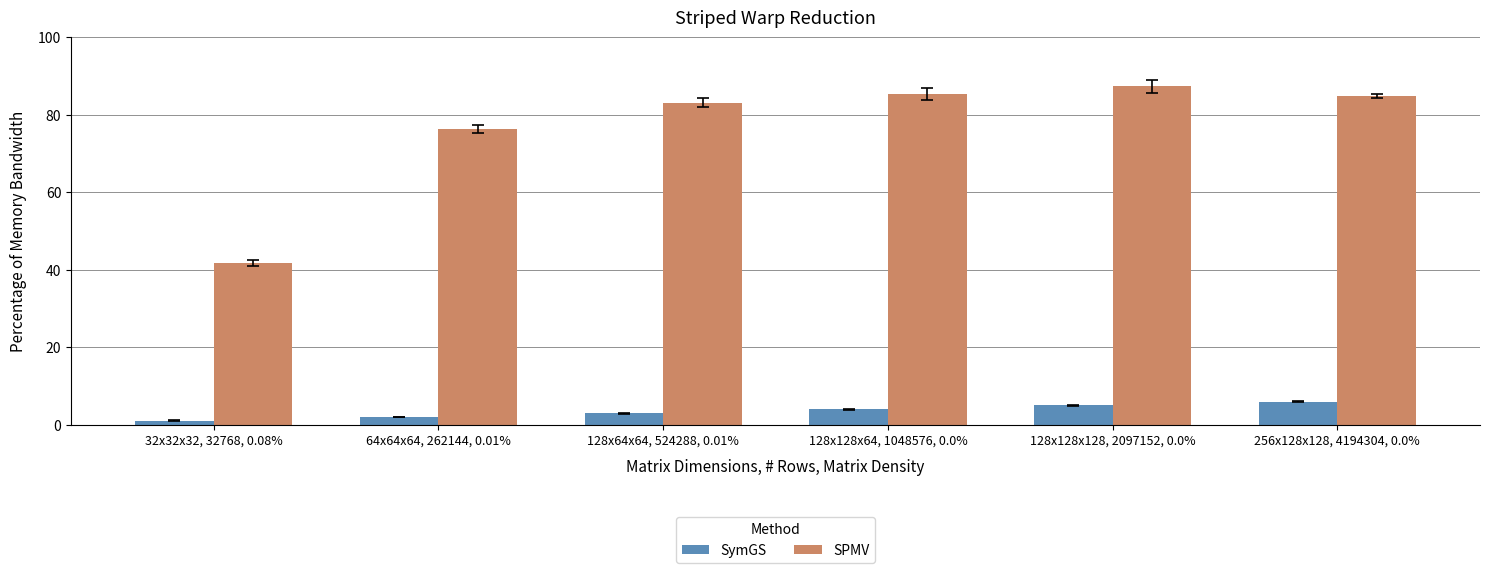

What is the sum of all SPMV values?

458.8